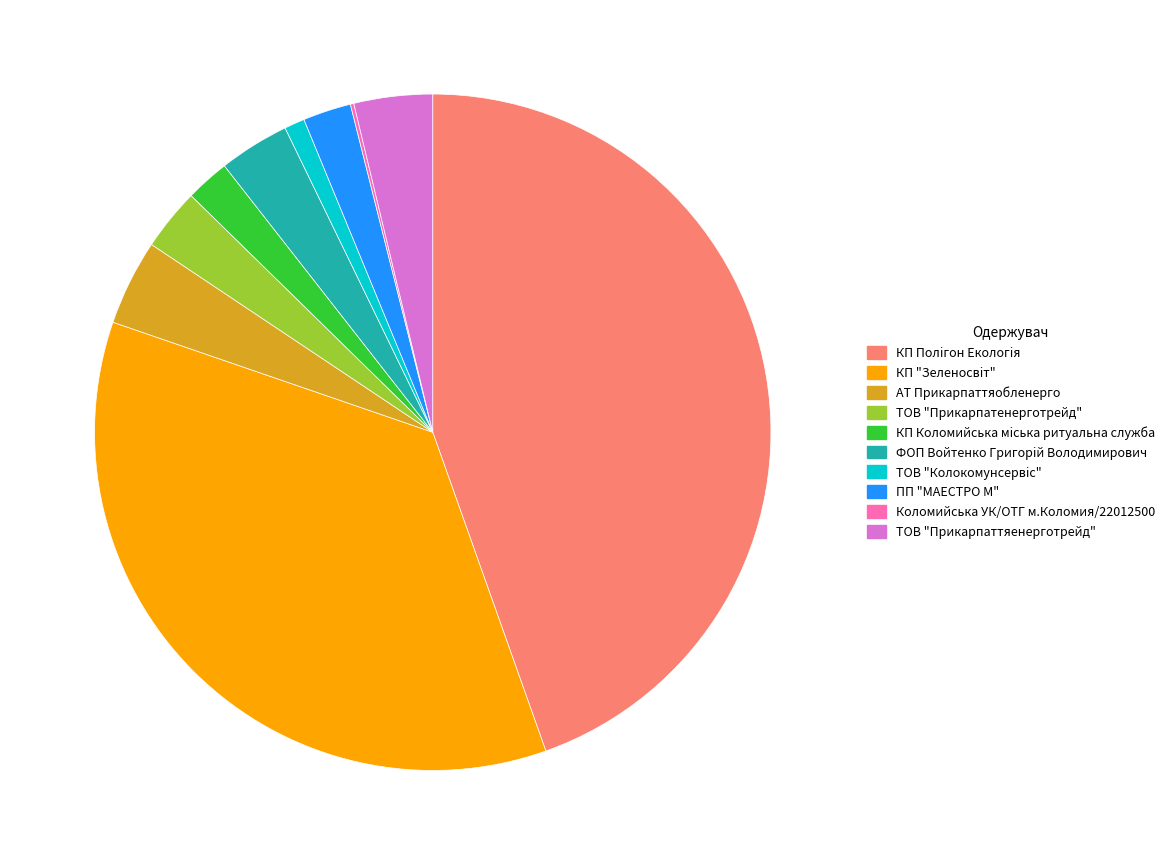

Does any single category account for the majority?

No